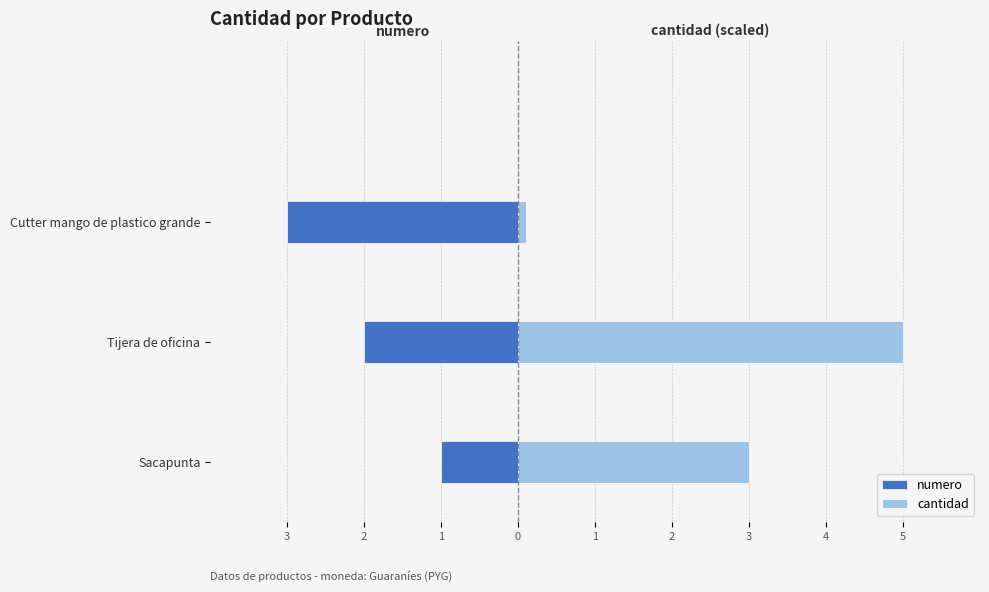

True or false: cantidad has a value of 0.1 at Cutter mango de plastico grande.

False